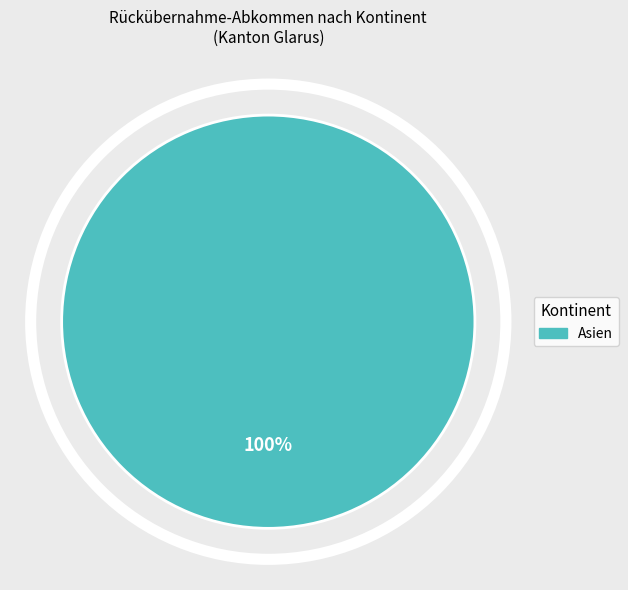

Is there any slice that represents more than half of the pie?

Yes